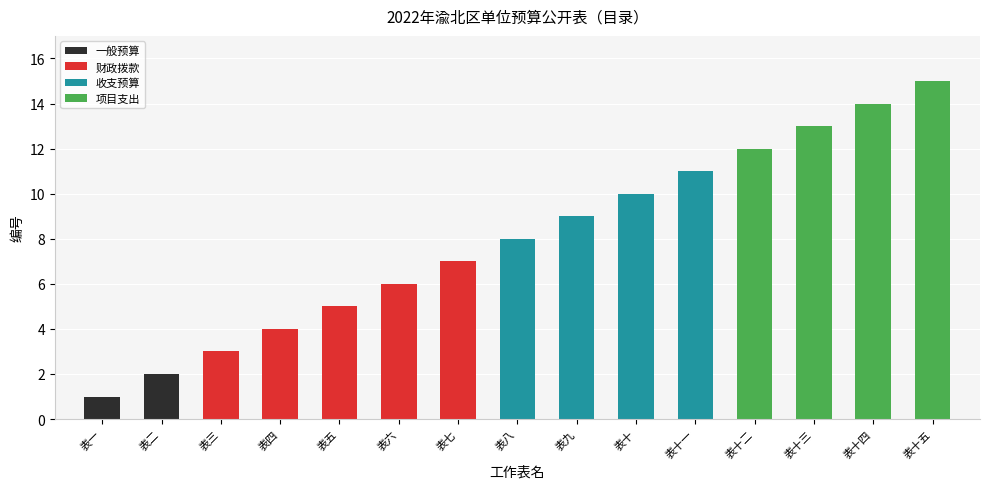

What value does the data have at 表八, to the nearest 5?

10